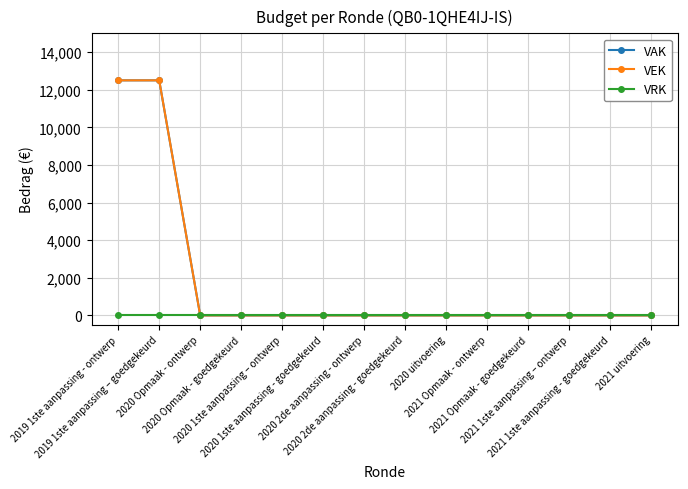

Is this an area chart (filled region under the line)?

No